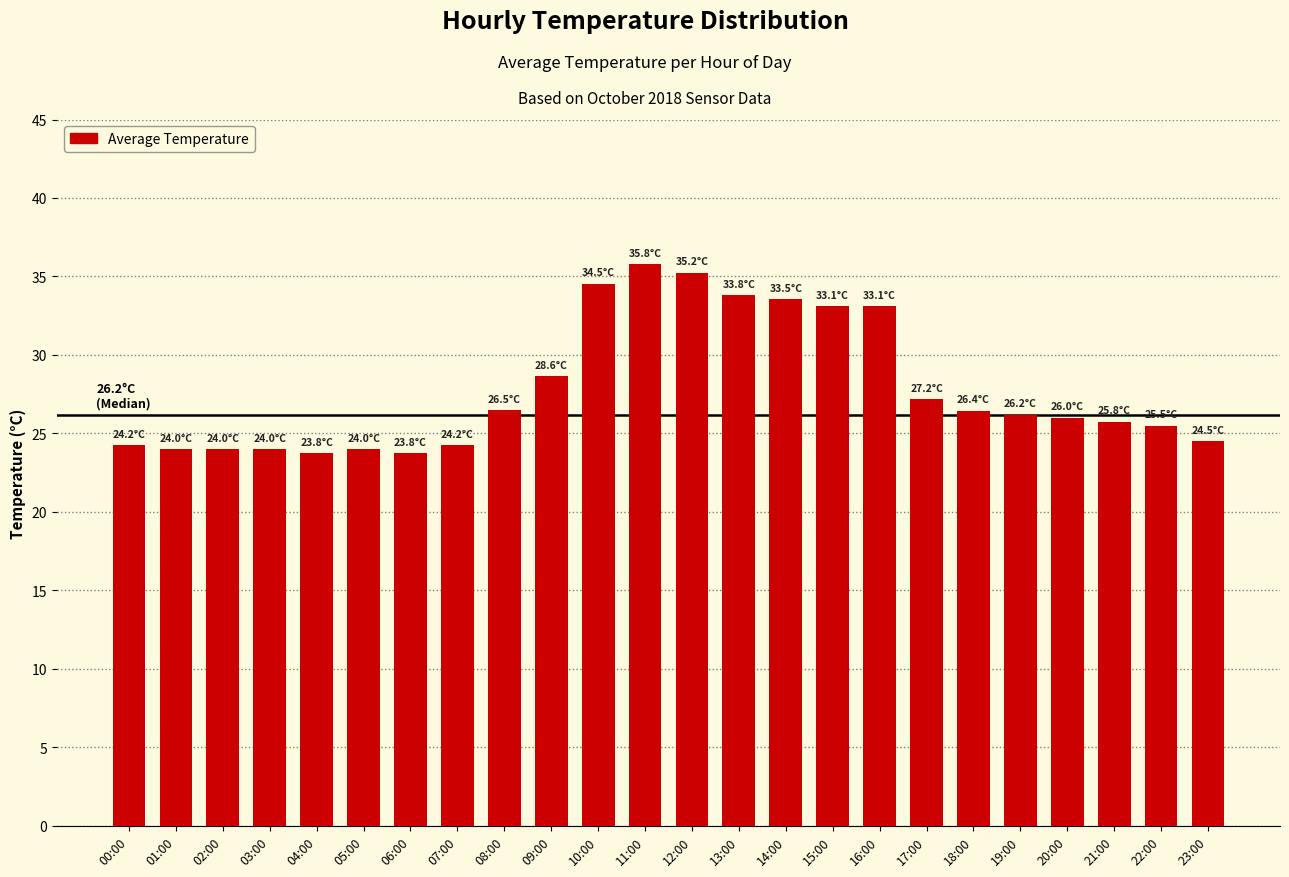

The chart shows a value of 23.8 at 06:00. True or false?

True